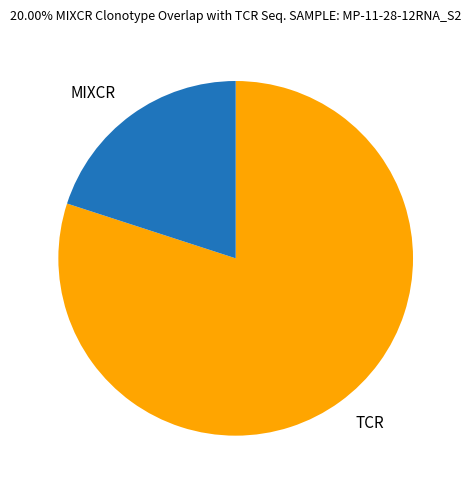

Is there a majority slice in this chart?

Yes